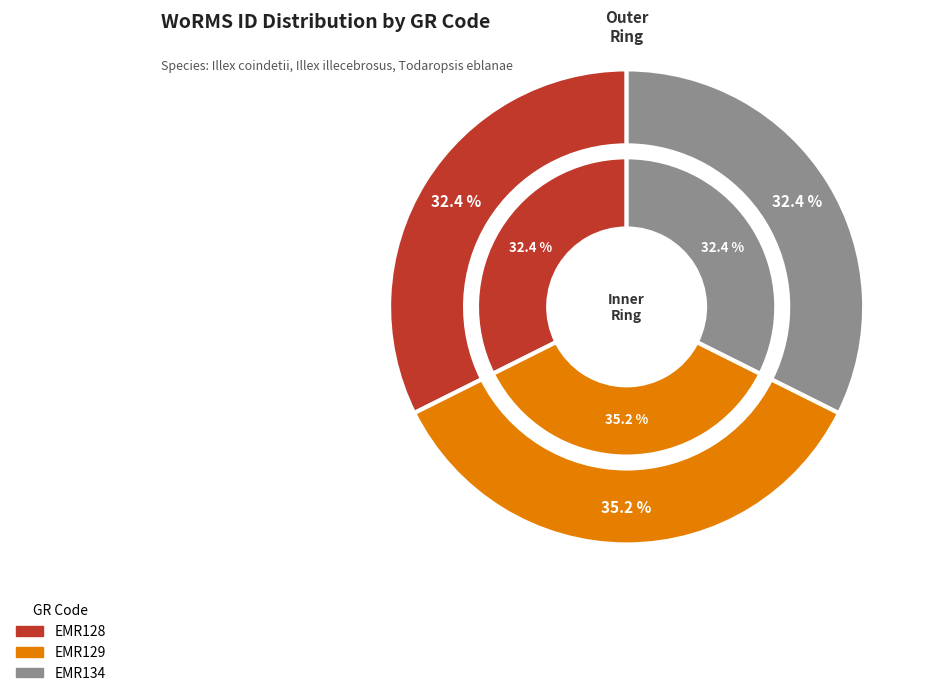

How many slices are in this pie chart?

3